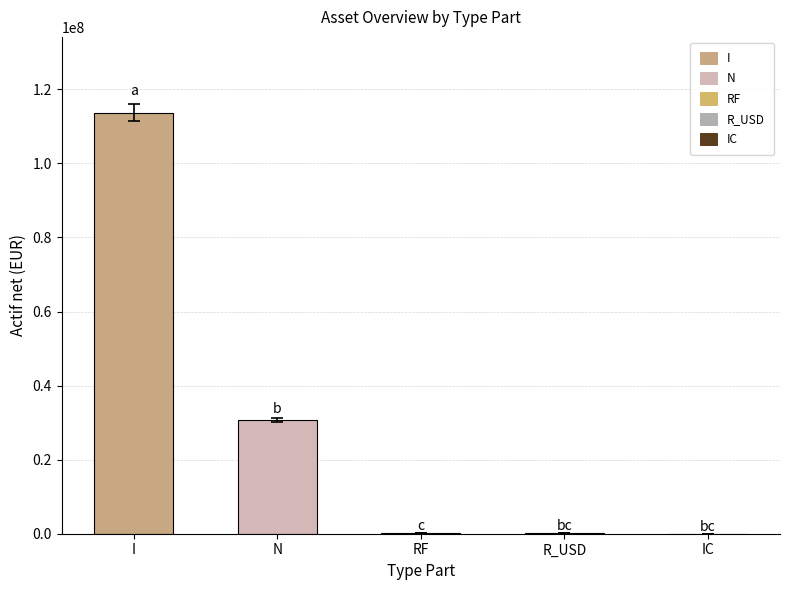

Reading left to right, transcribe all the data shown in this chart.

Parts: I=643961.9	N=237508.7	RF=1101.9	R_USD=1750.2	IC=10.0
Vl: I=176.5	N=129.1	RF=127.0	R_USD=111.6	IC=105.6
Actif net (EUR): I=113685260.5	N=30668438.4	RF=139963.4	R_USD=179933.6	IC=1056.0